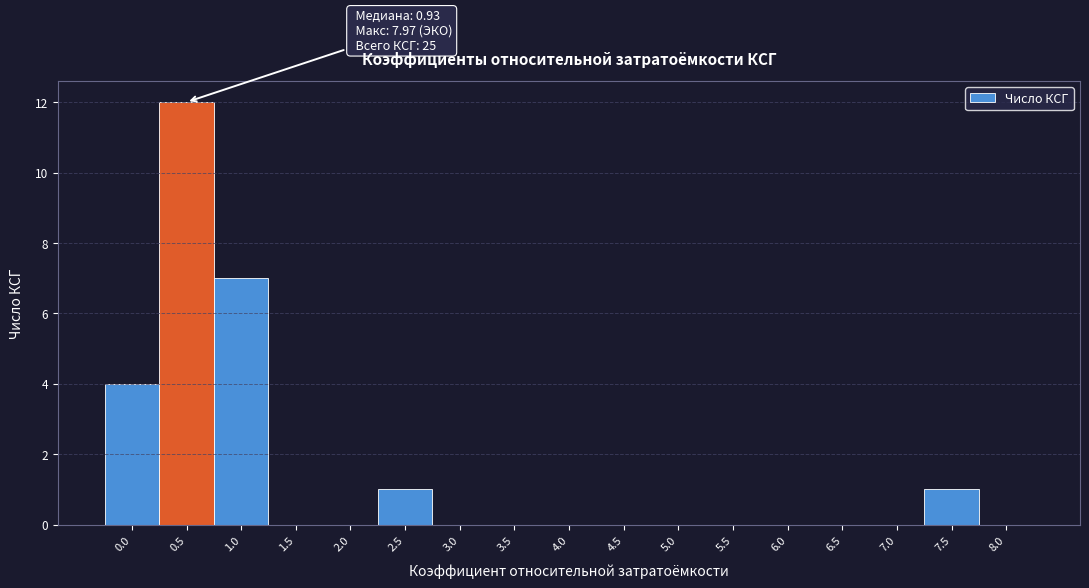

Reading left to right, transcribe all the data shown in this chart.

0.0=4	0.5=12	1.0=7	1.5=0	2.0=0	2.5=1	3.0=0	3.5=0	4.0=0	4.5=0	5.0=0	5.5=0	6.0=0	6.5=0	7.0=0	7.5=1	8.0=0